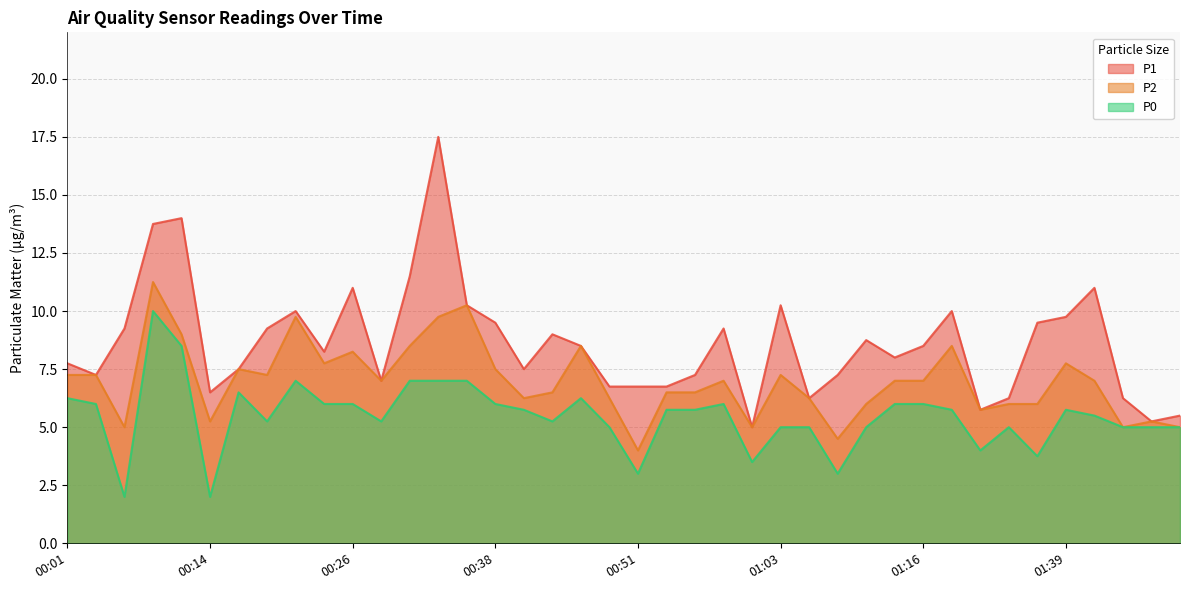

Rank the categories by P1 value from highest to lowest.

00:33, 00:11, 00:09, 00:31, 00:26, 01:41, 00:36, 01:03, 00:21, 01:18, 01:39, 00:38, 01:29, 00:06, 00:19, 00:58, 00:43, 01:11, 00:46, 01:16, 00:24, 01:13, 00:01, 00:16, 00:41, 00:04, 00:56, 01:08, 00:29, 00:48, 00:51, 00:53, 00:14, 01:06, 01:23, 01:46, 01:21, 01:51, 01:49, 01:01